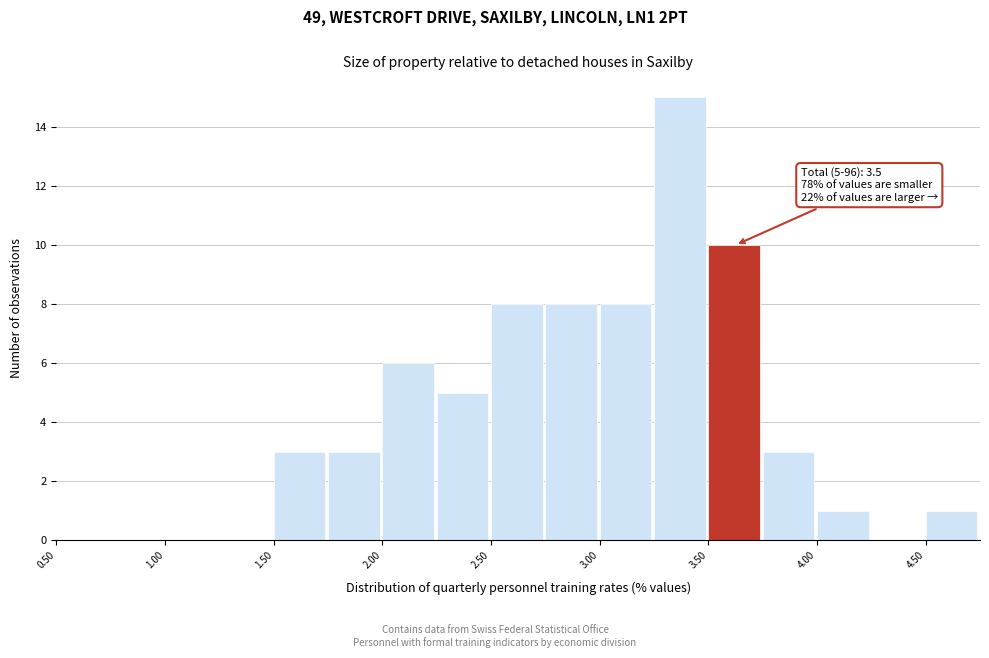

Which range on the x-axis has the tallest bar?

3.25 to 3.50